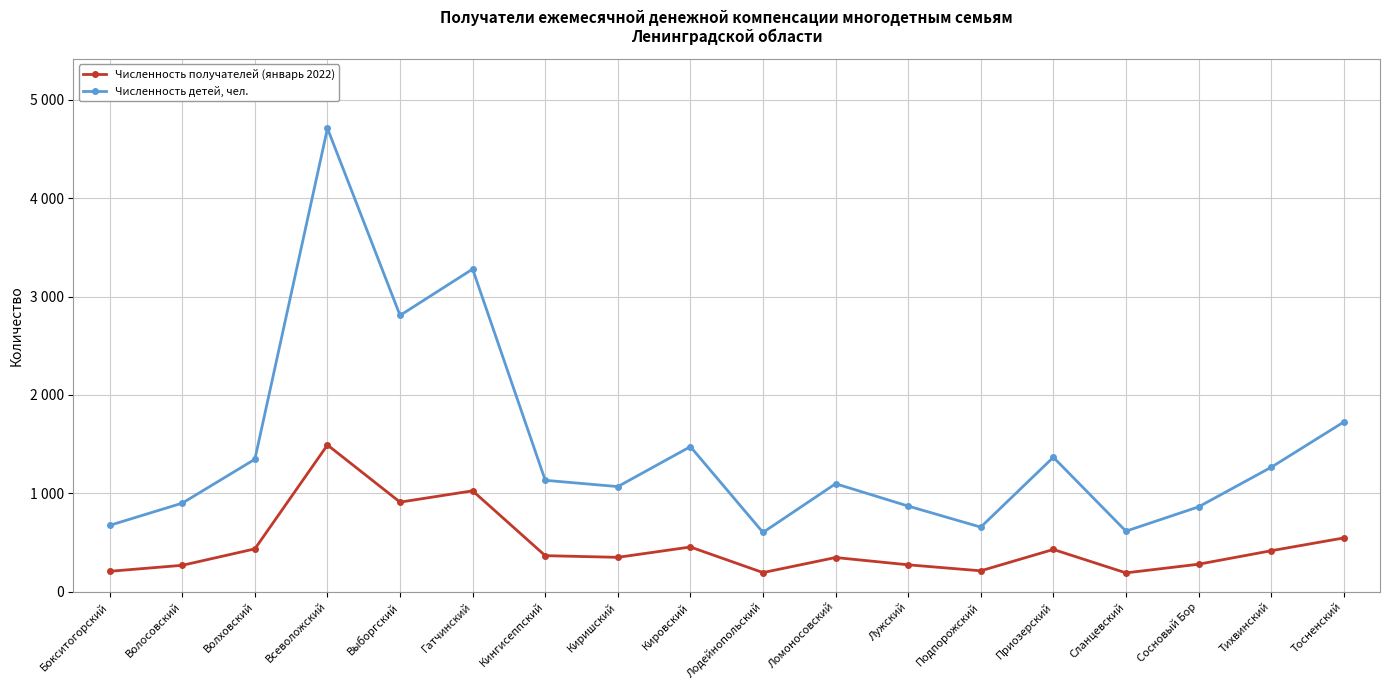

True or false: Численность получателей (январь 2022) has a value of 279 at Сосновый Бор.

True